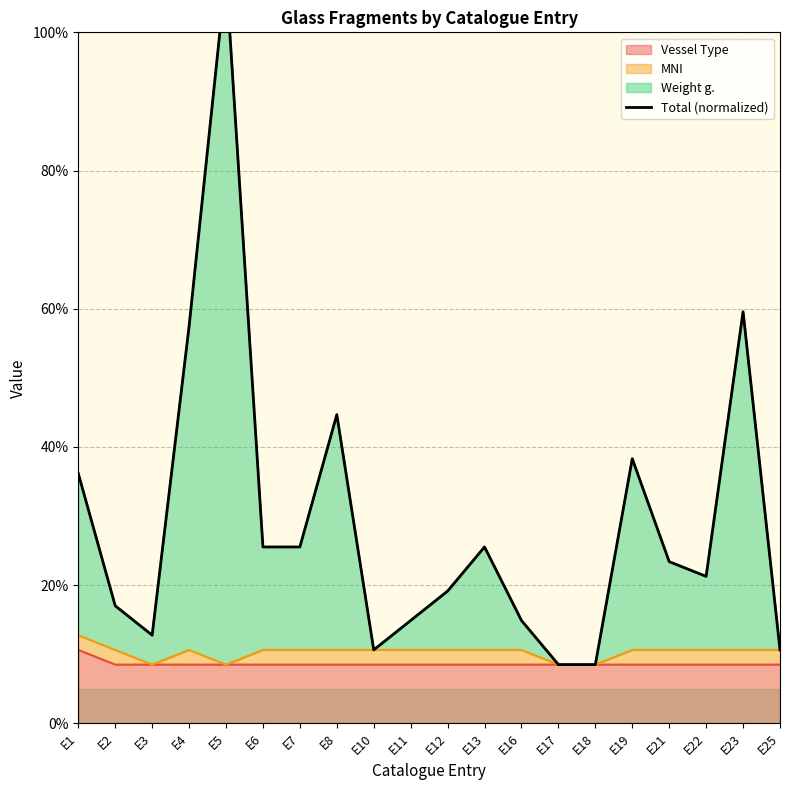

What is the minimum value shown in the chart?

8.5